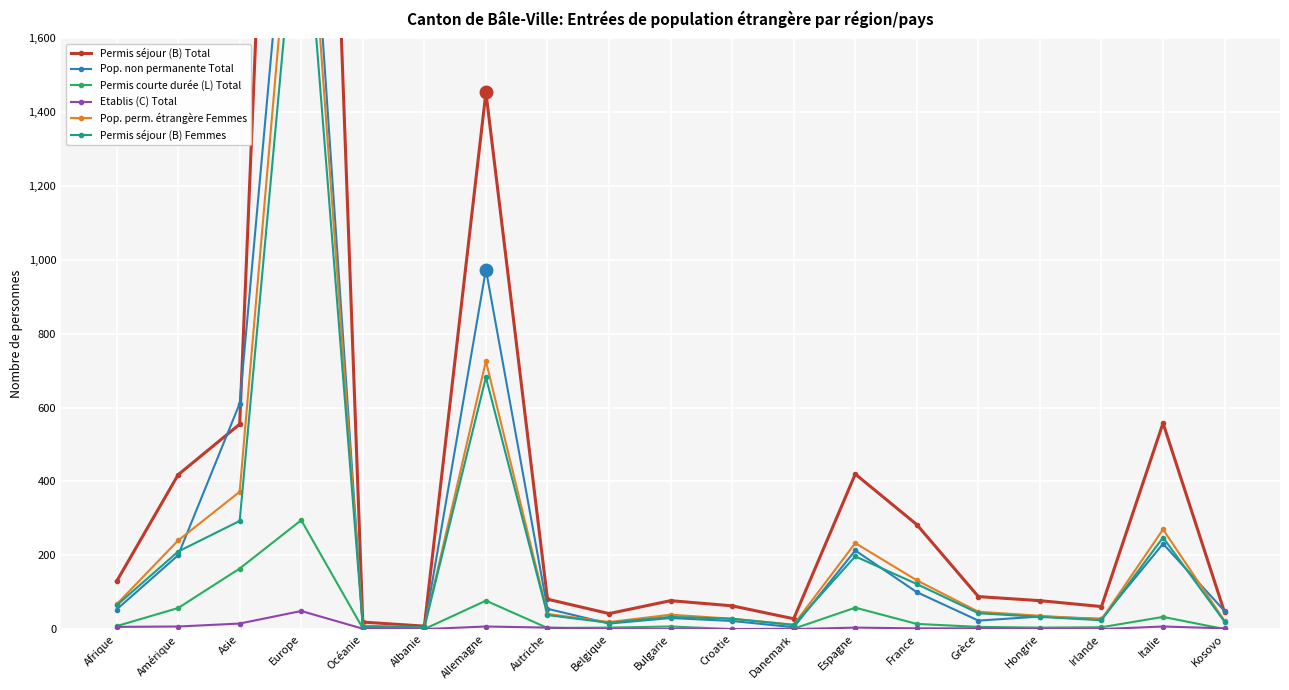

At which category does Etablis (C) Total reach its first local peak?

Europe